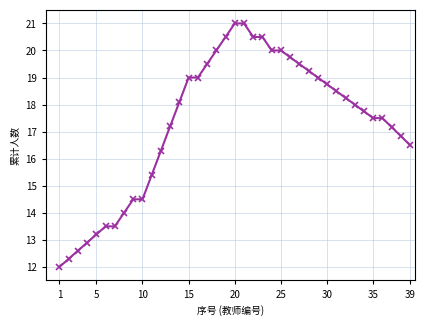

What is the value of the 24th point from the left?

20.0